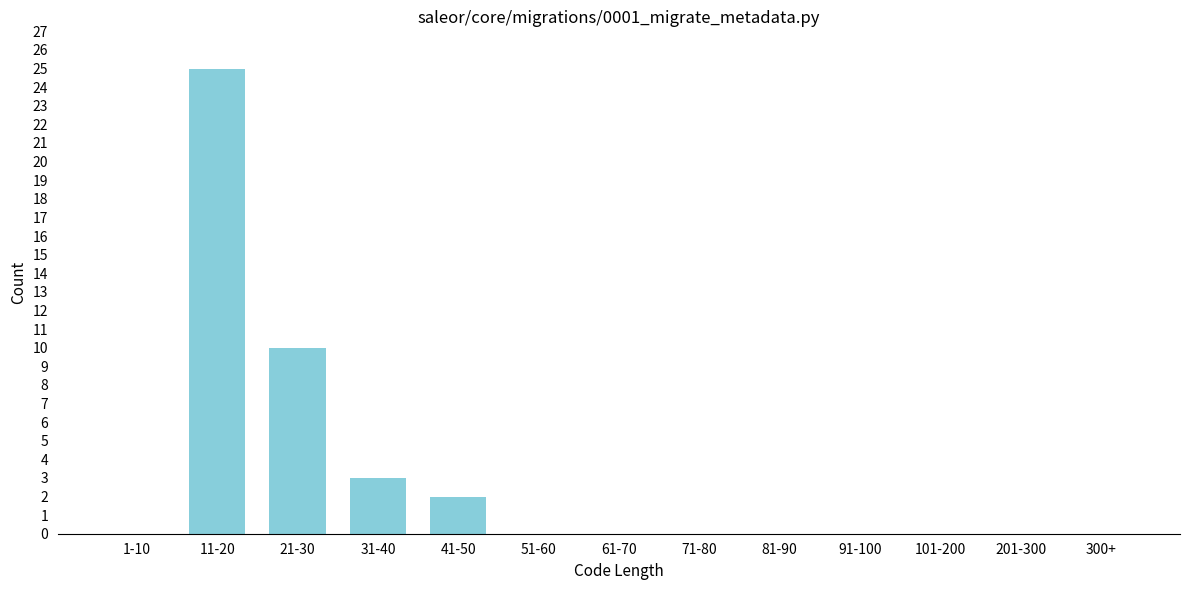

Reading left to right, extract all data points from this chart.

1-10=0	11-20=25	21-30=10	31-40=3	41-50=2	51-60=0	61-70=0	71-80=0	81-90=0	91-100=0	101-200=0	201-300=0	300+=0